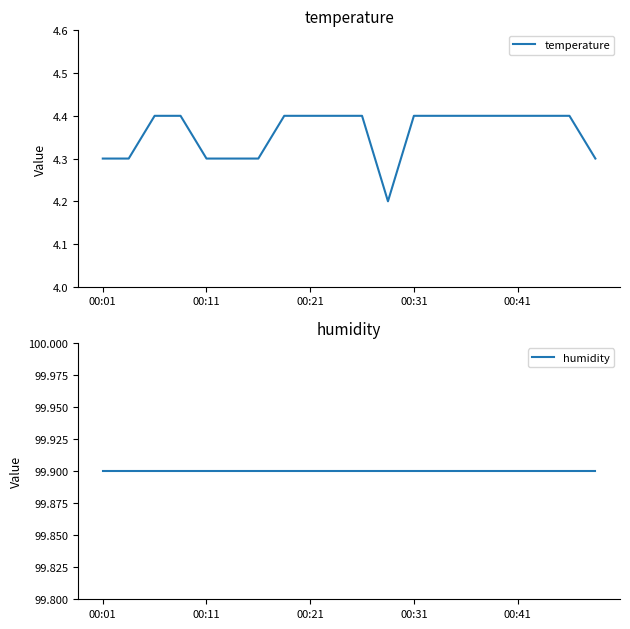

True or false: humidity and temperature cross at least once.

False